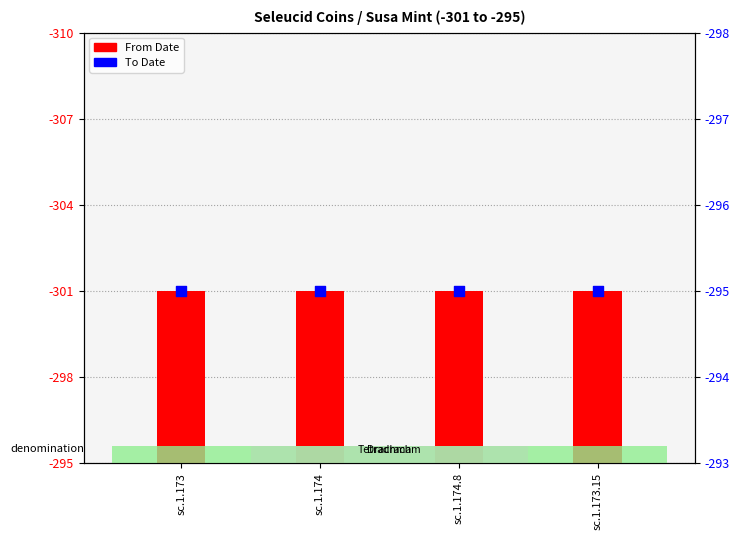

Which series has the largest total across all categories?

From Date (abs)